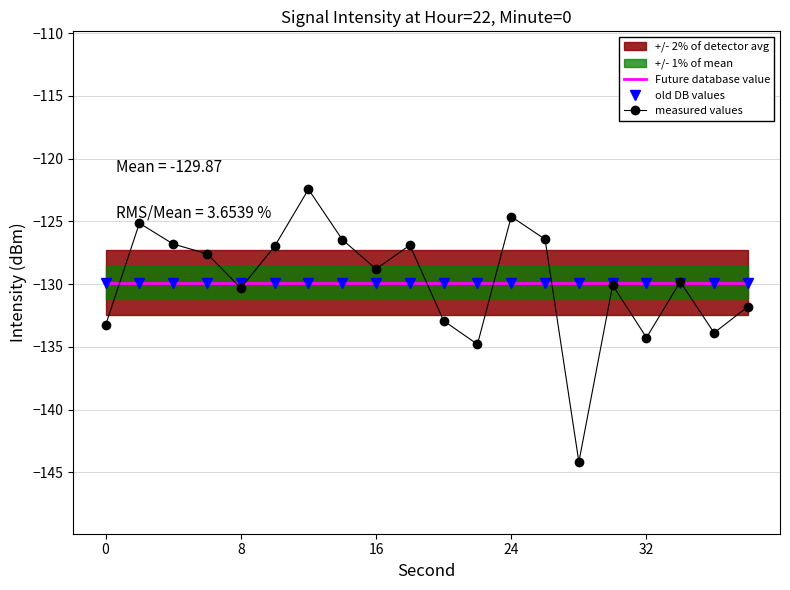

True or false: old DB values and Future database value cross at least once.

False